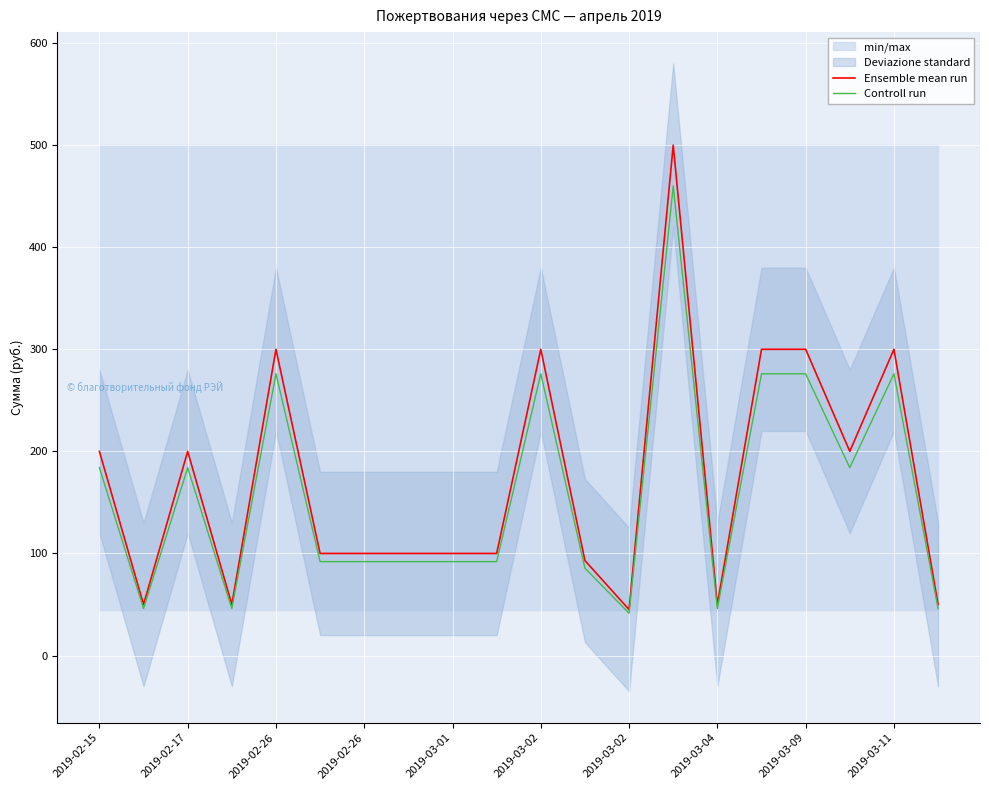

True or false: Controll run has a value of 184.0 at 2019-02-15.

True